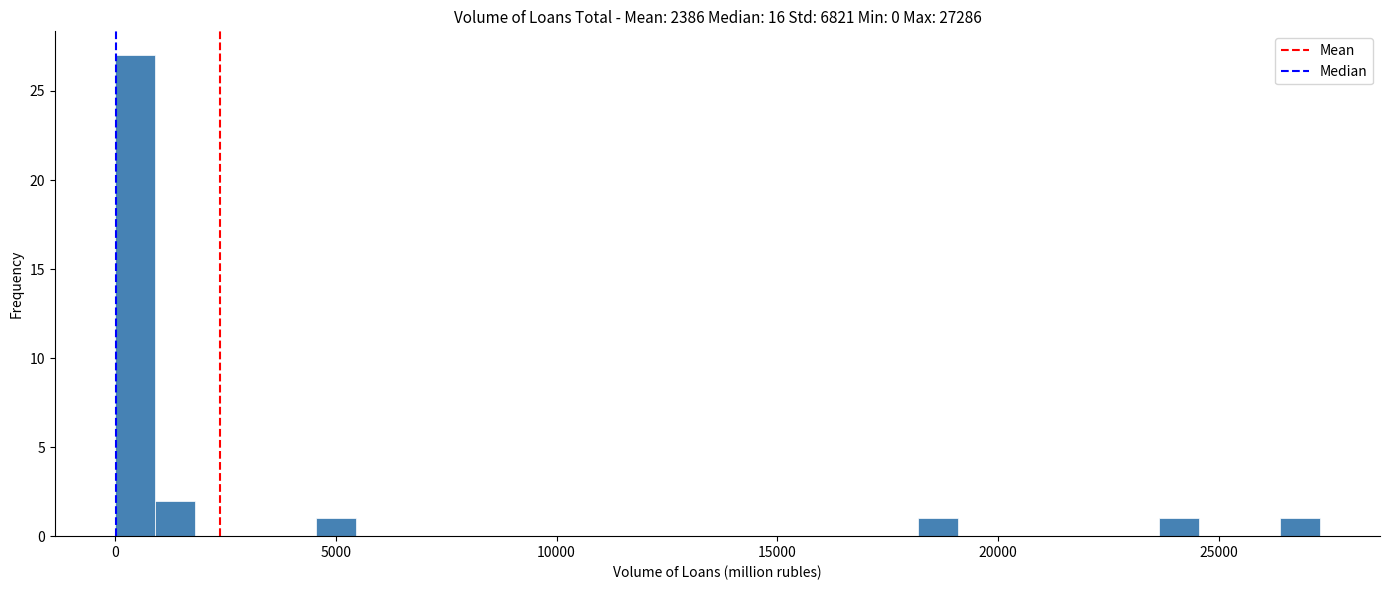

Around what value on the x-axis is the tallest bar? Give the approximate position of its centre, as read against the axis.

500